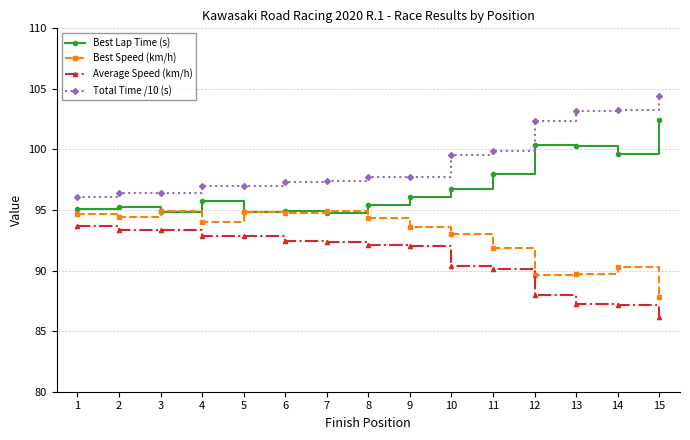

What is the total value across all series at 6?

379.5